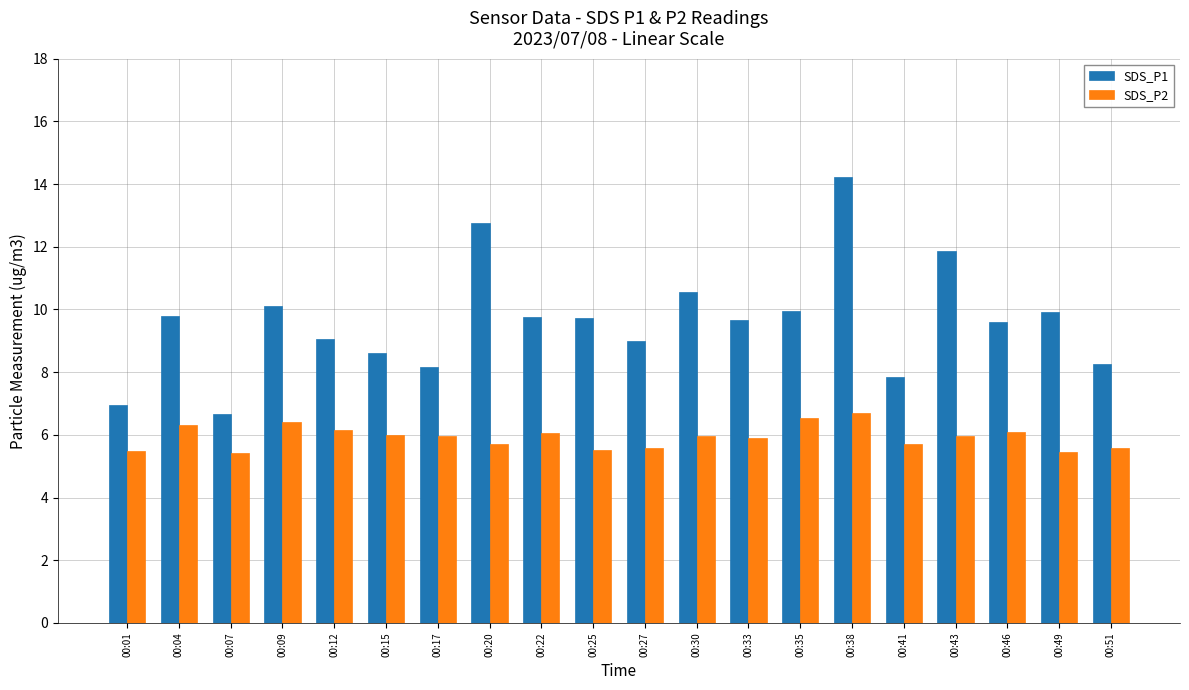

What is the average value of the SDS_P1 series?

9.6